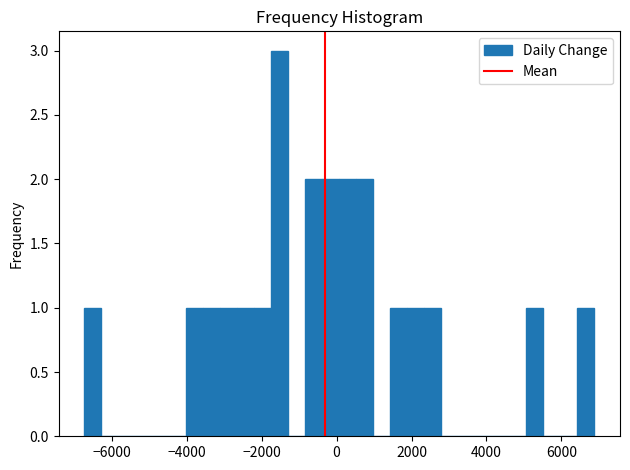

Read against the x-axis, roughly where is the centre of the tallest bar?

-1600